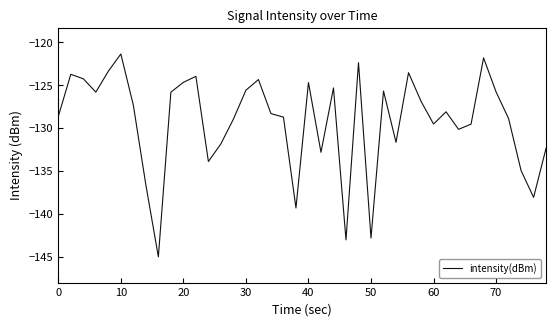

What is the smallest value displayed?

-145.0